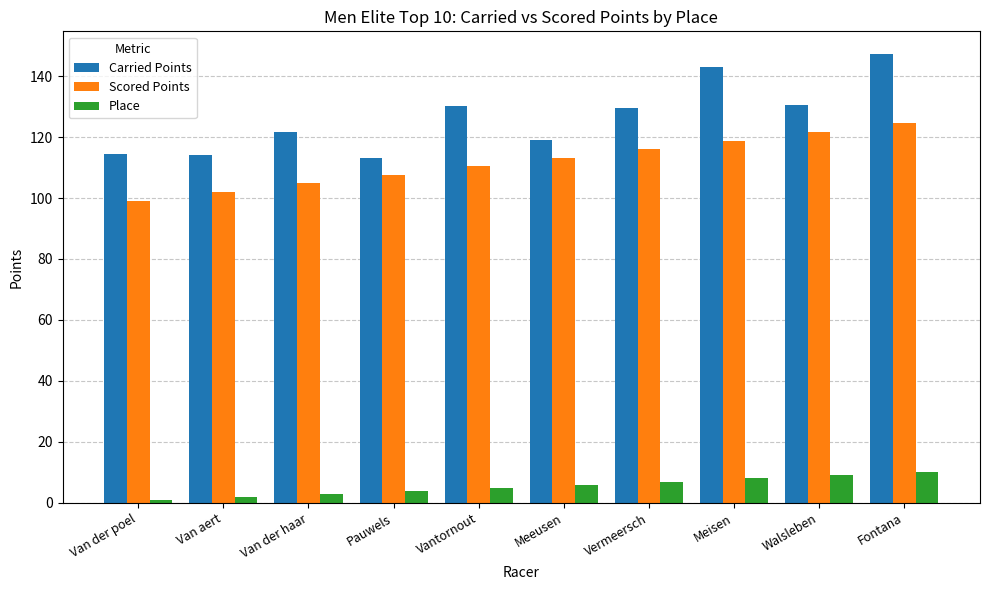

Is it true that Place equals 3.0 at Van der haar?

True